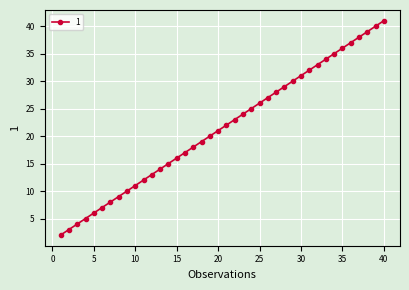

What is the maximum value shown in the chart?

41